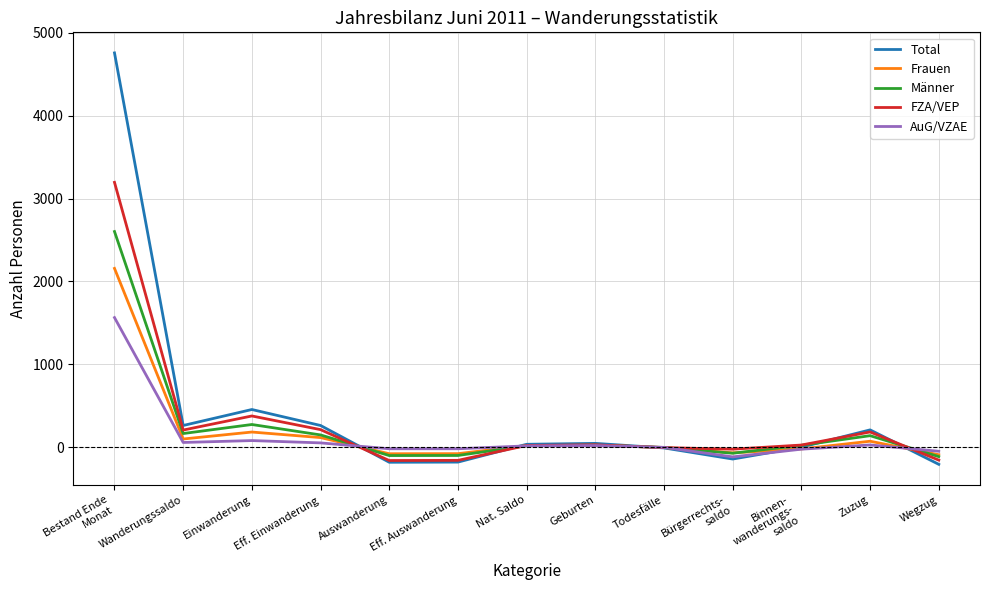

At which label is Frauen closest to 1032?

Einwanderung